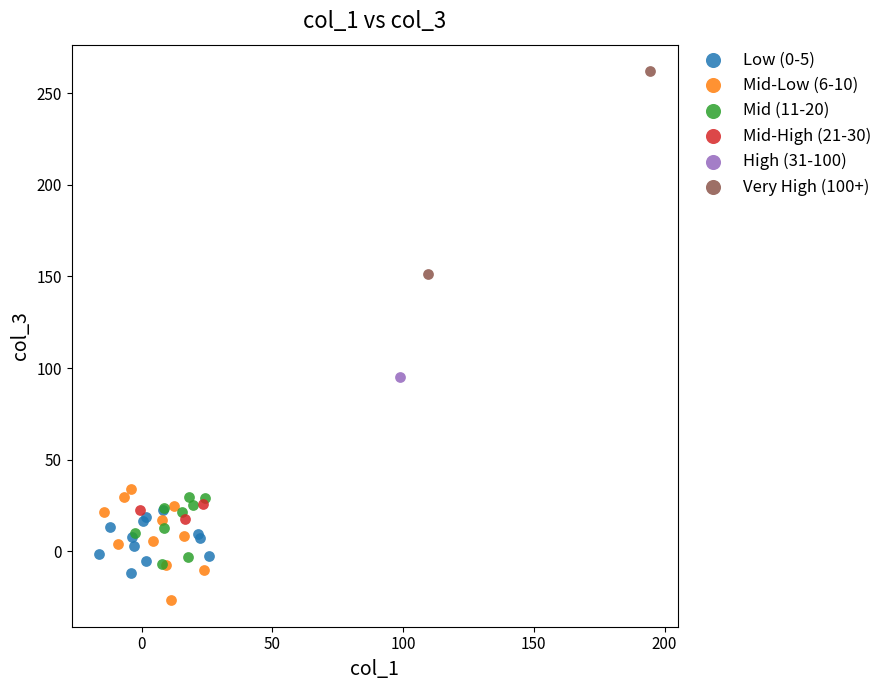

What are all the series names shown in the legend?

Low (0-5), Mid-Low (6-10), Mid (11-20), Mid-High (21-30), High (31-100), Very High (100+)